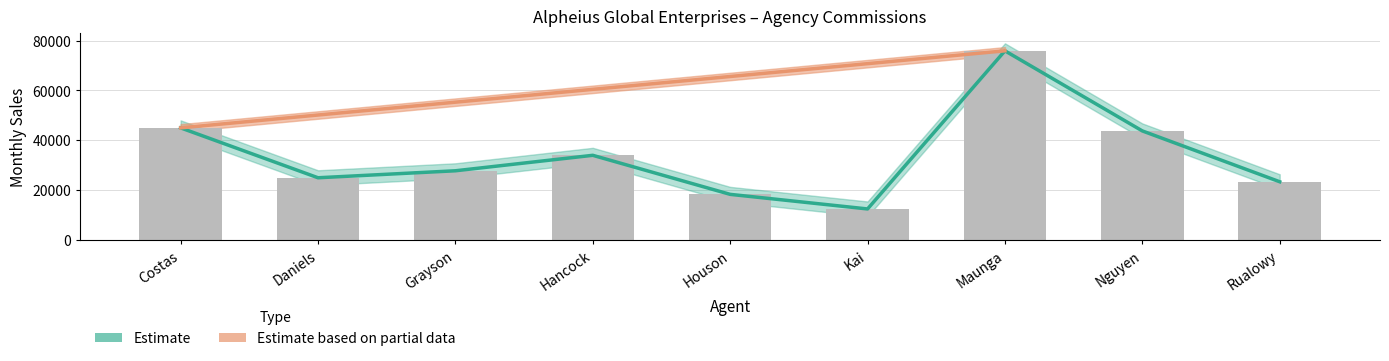

At which category does the chart reach its minimum across all series?

Kai